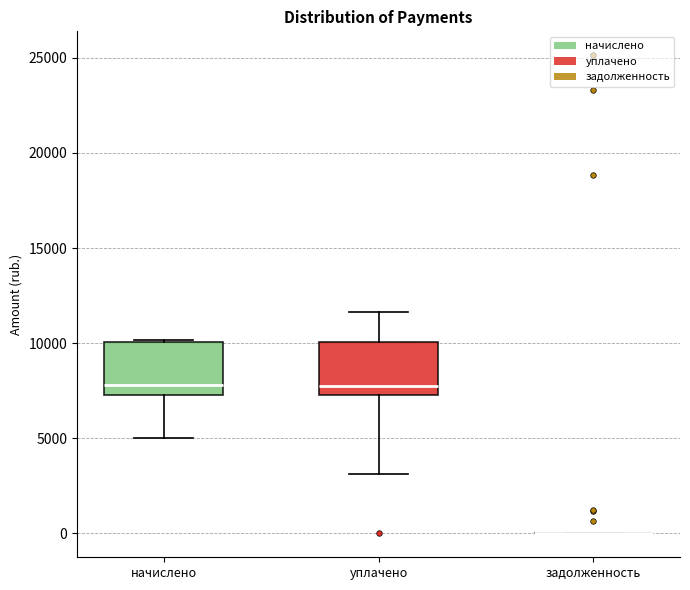

Reading left to right, read every box against the y-axis: the position of its median line, the range the box covers, and the ends of its whiskers. The values are not printed on the chart, so give them approximately, as read against the axis.

начислено: median 8000, box 7500 to 10000, whiskers 5000 to 10000
уплачено: median 8000, box 7500 to 10000, whiskers 3000 to 11500
задолженность: box collapsed to a line at 0, whiskers 0 to 0